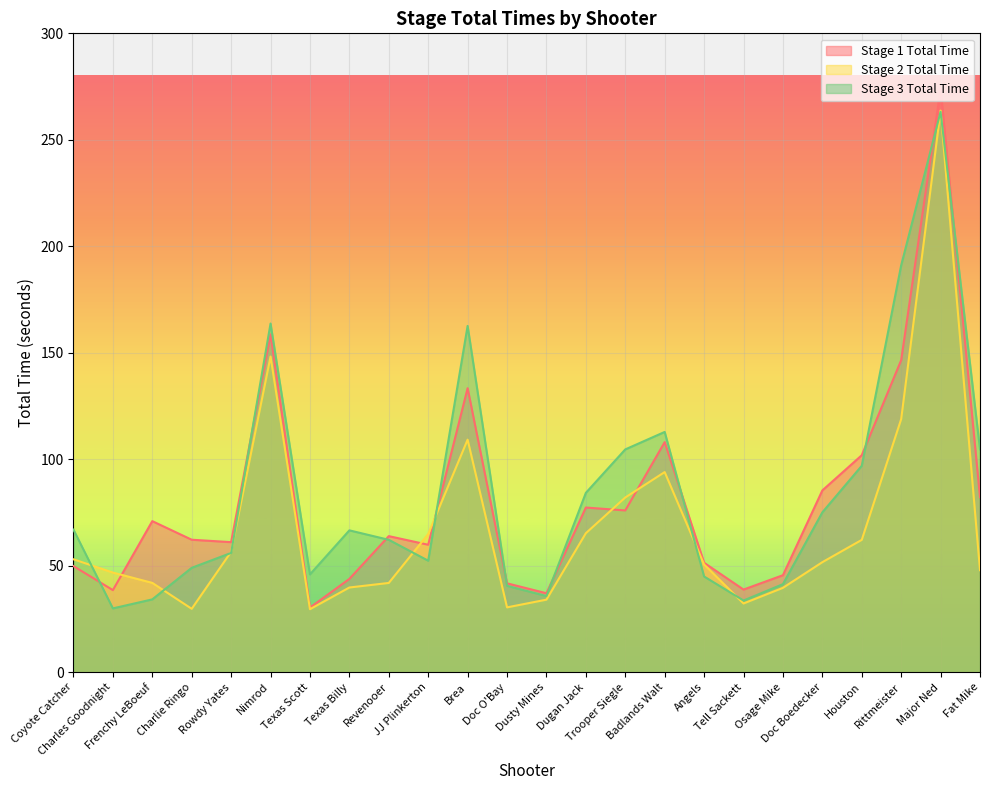

Rank the series by their maximum value, from highest to lowest.

Stage 1 Total Time, Stage 2 Total Time, Stage 3 Total Time